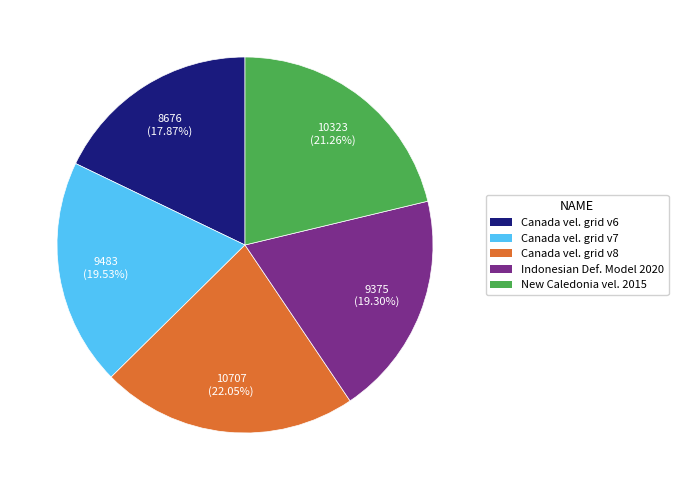

How many slices are in this pie chart?

5